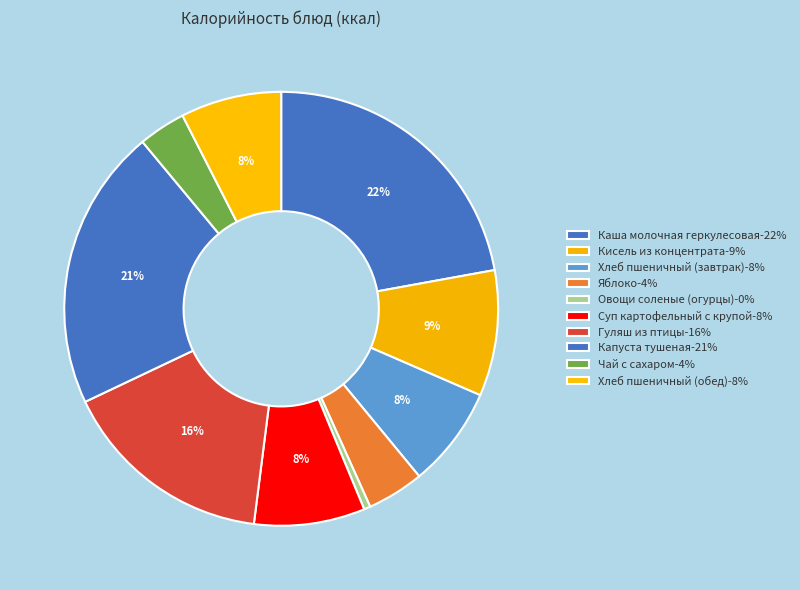

Approximately how many times larger is the value at Суп картофельный с крупой compared to Гуляш из птицы?

0.5